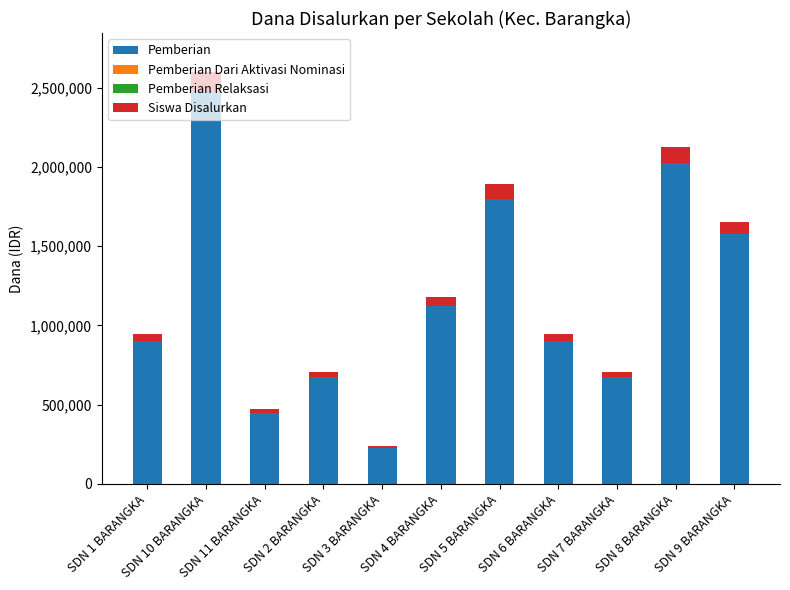

What is the maximum value for Pemberian?

2475000